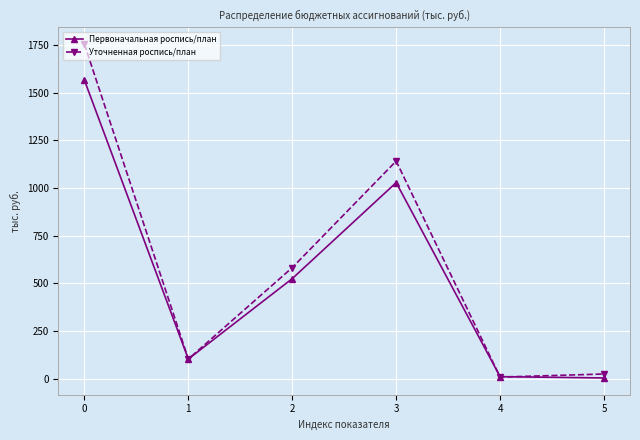

What is the sum of all Уточненная роспись/план values?

3612.9